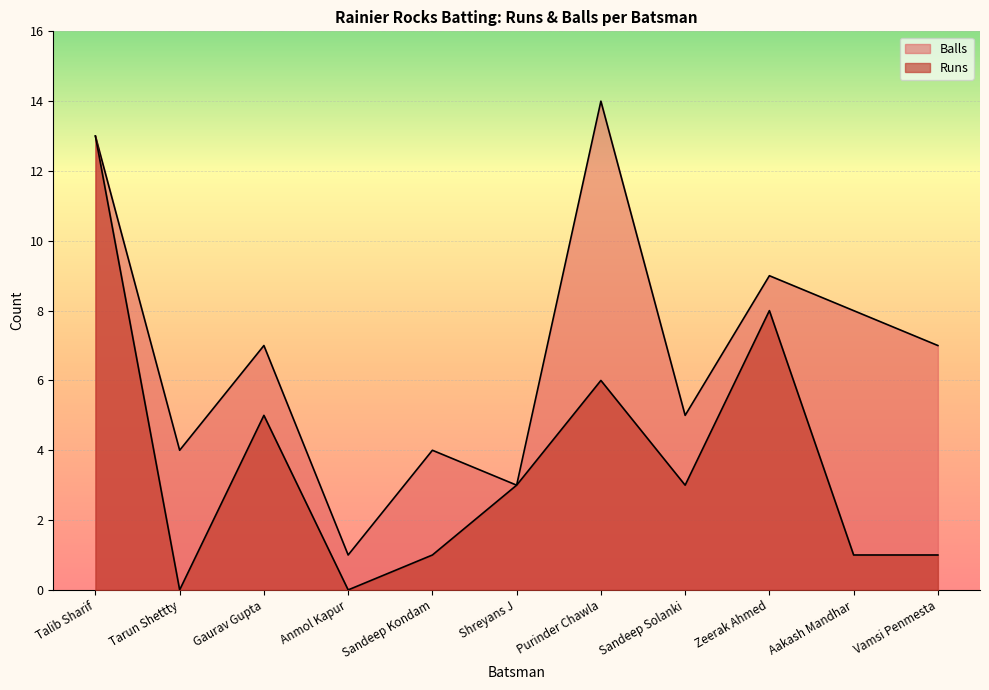

True or false: Runs has a value of 8 at Talib Sharif.

False